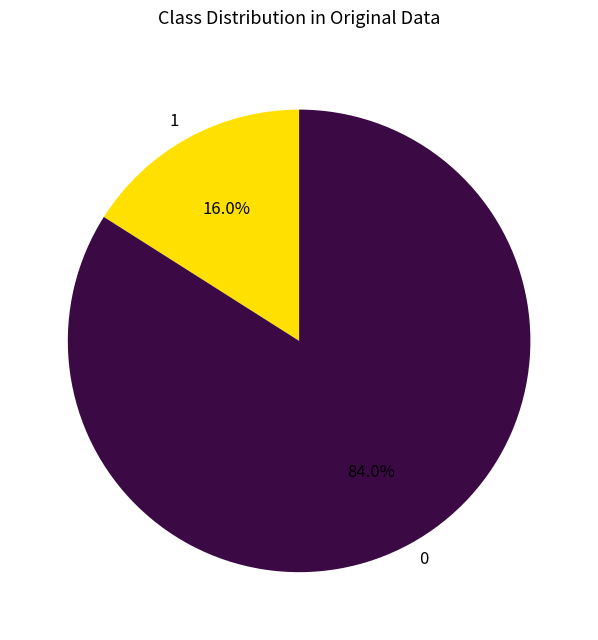

What is the ratio of the value at 0 to the value at 1?

5.2